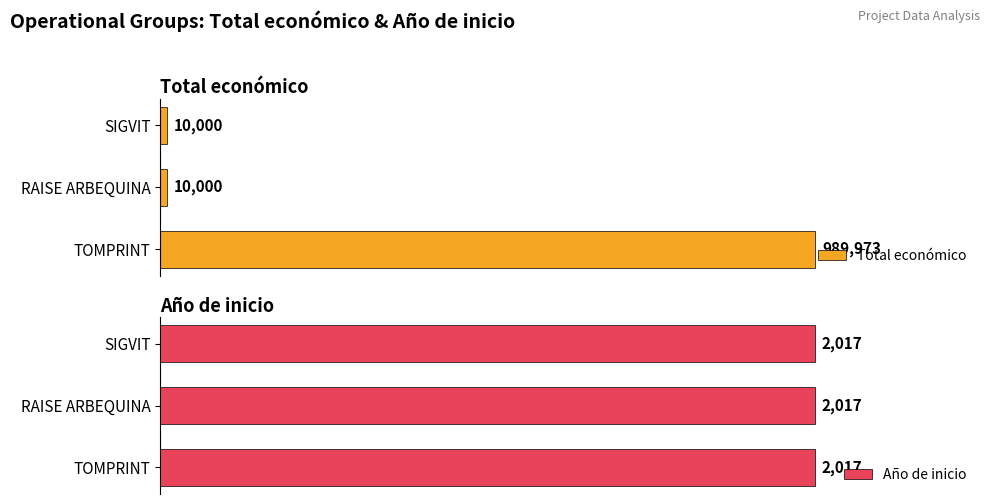

Are the bars horizontal?

Yes